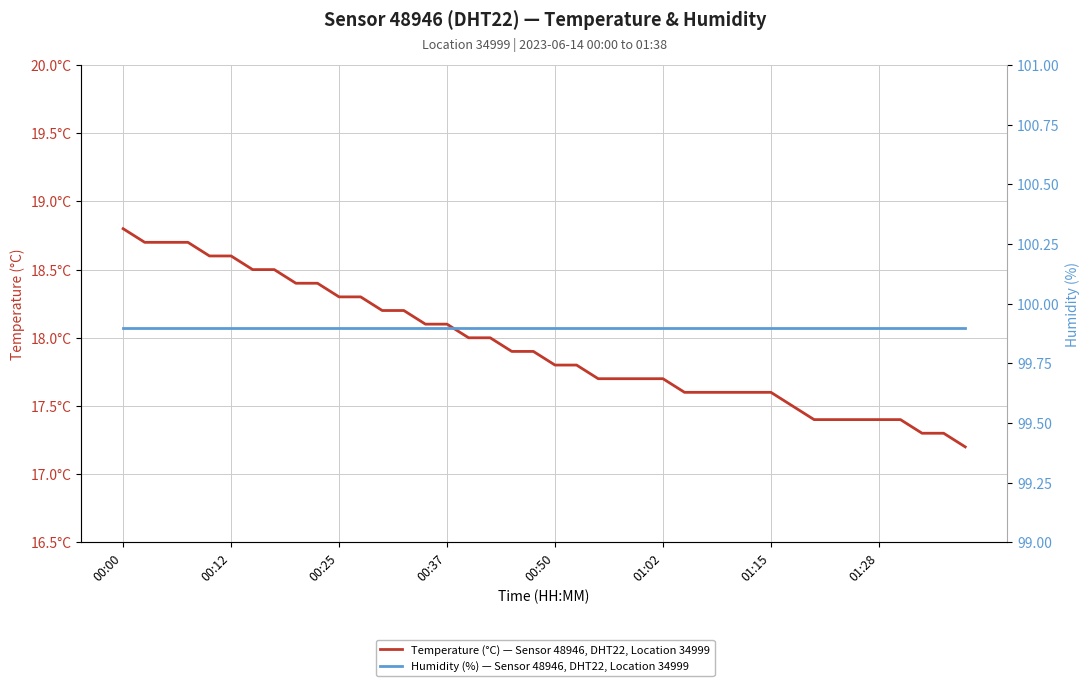

What is the difference between the maximum and minimum values in the Temperature (°C) — Sensor 48946, DHT22, Location 34999 series?

1.6